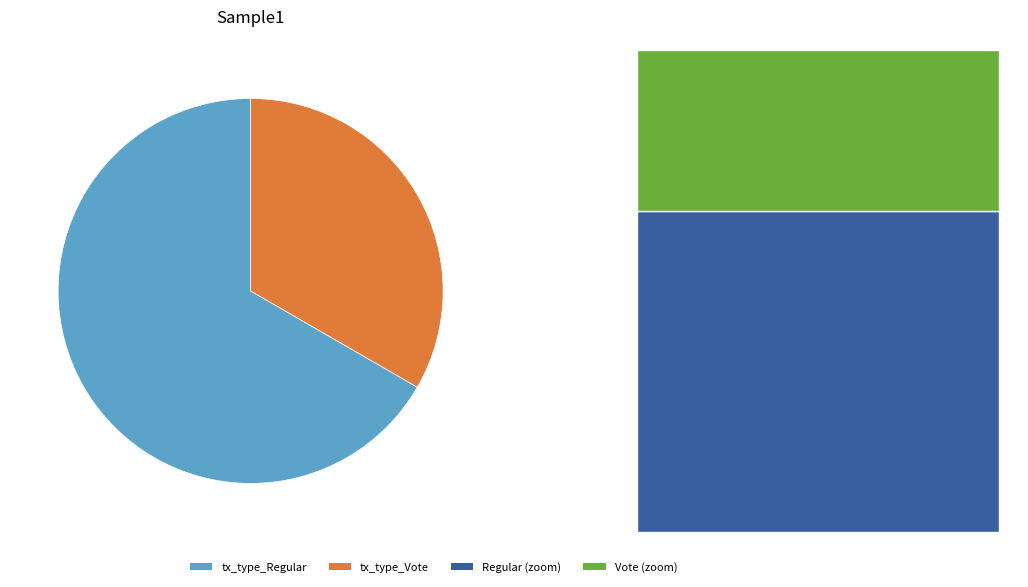

Does any single category account for the majority?

Yes